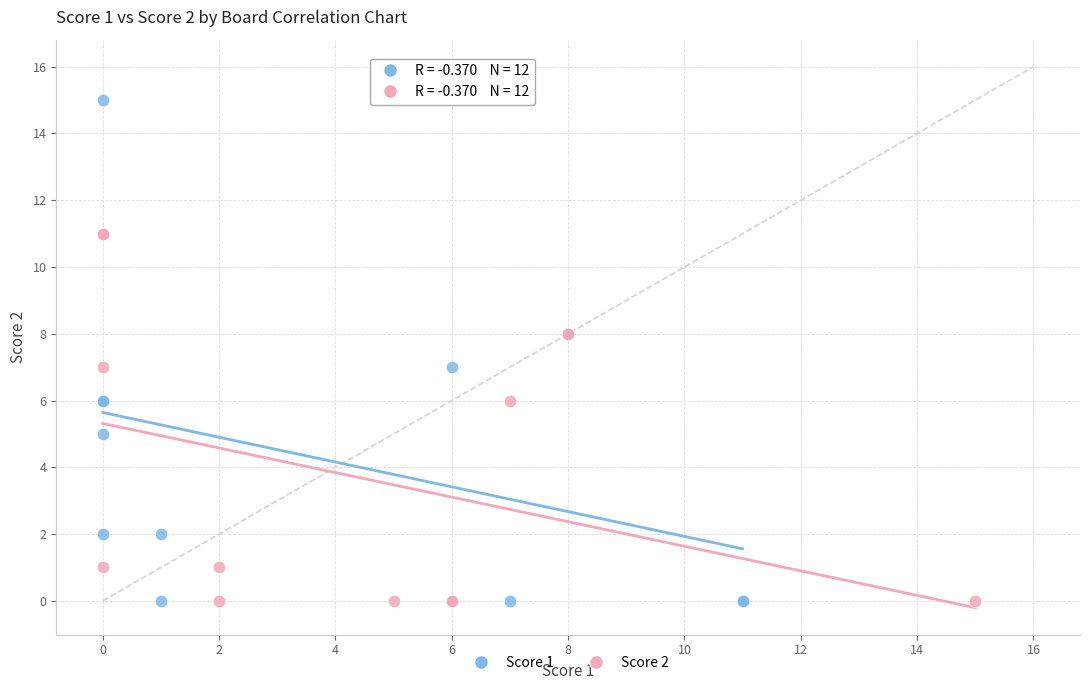

Which series has the largest Y range (max minus min)?

Score 1